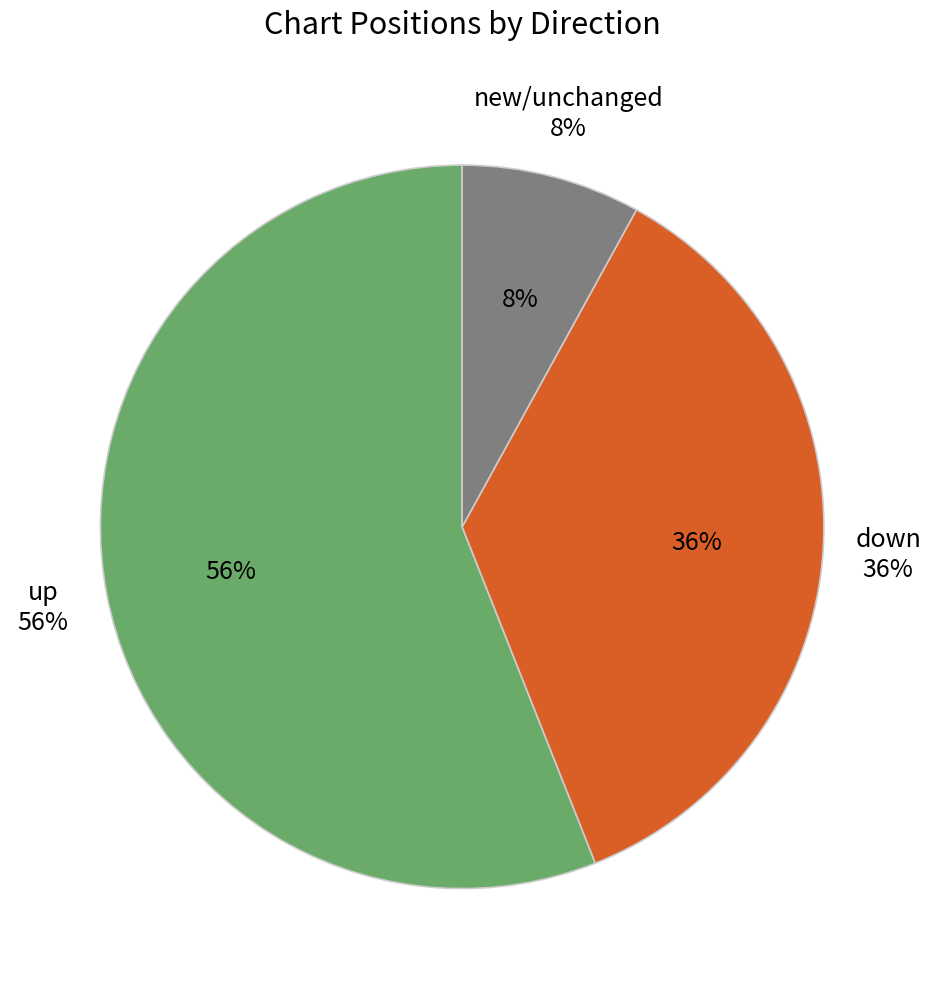

Is the sum of down and - greater than half?

No